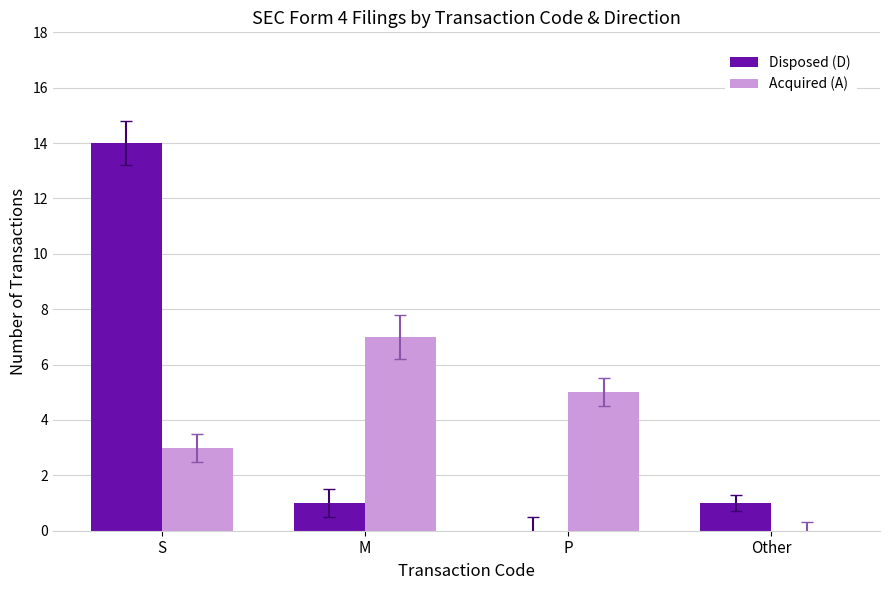

Reading left to right, extract all data points from this chart.

Disposed (D): S=14	M=1	P=0	Other=1
Acquired (A): S=3	M=7	P=5	Other=0